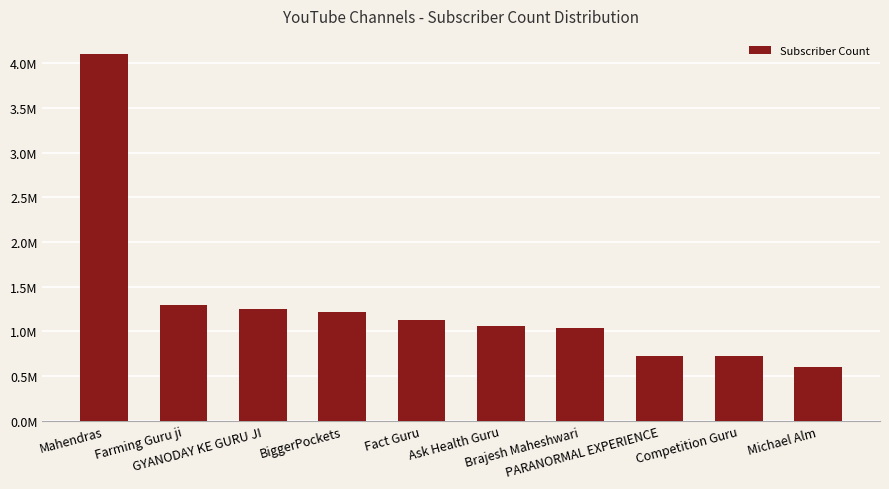

Are the bars horizontal?

No